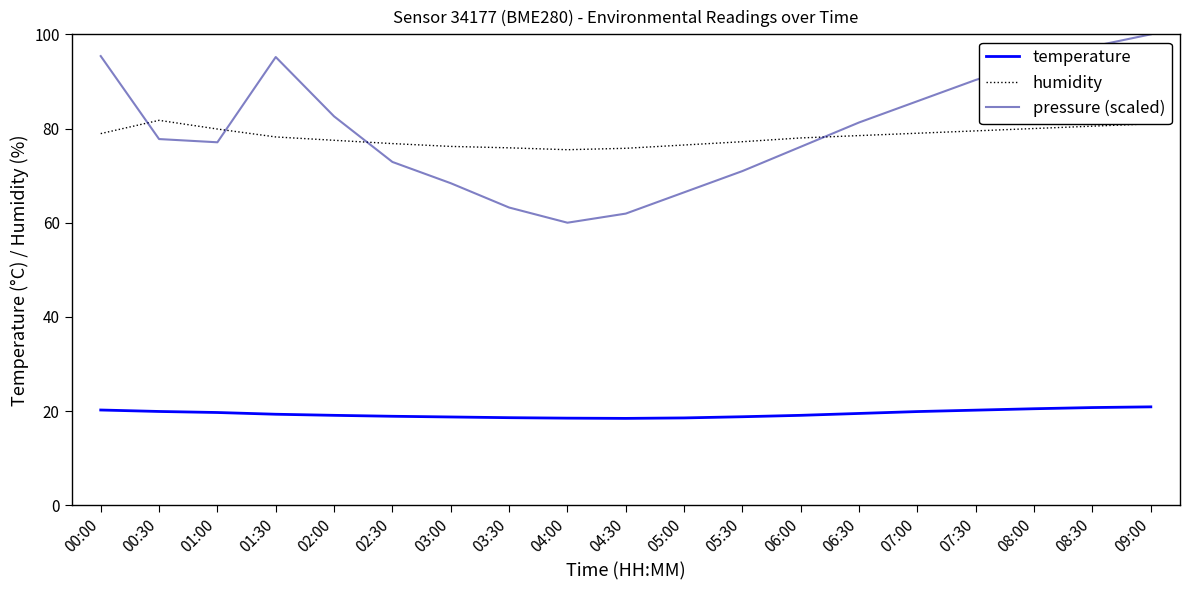

At 02:30, list the series in order from largest to smallest.

humidity, pressure (scaled), temperature